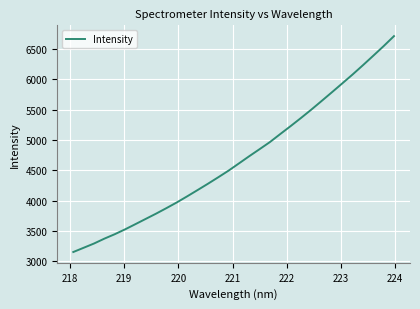

What is the smallest value displayed?

3154.5